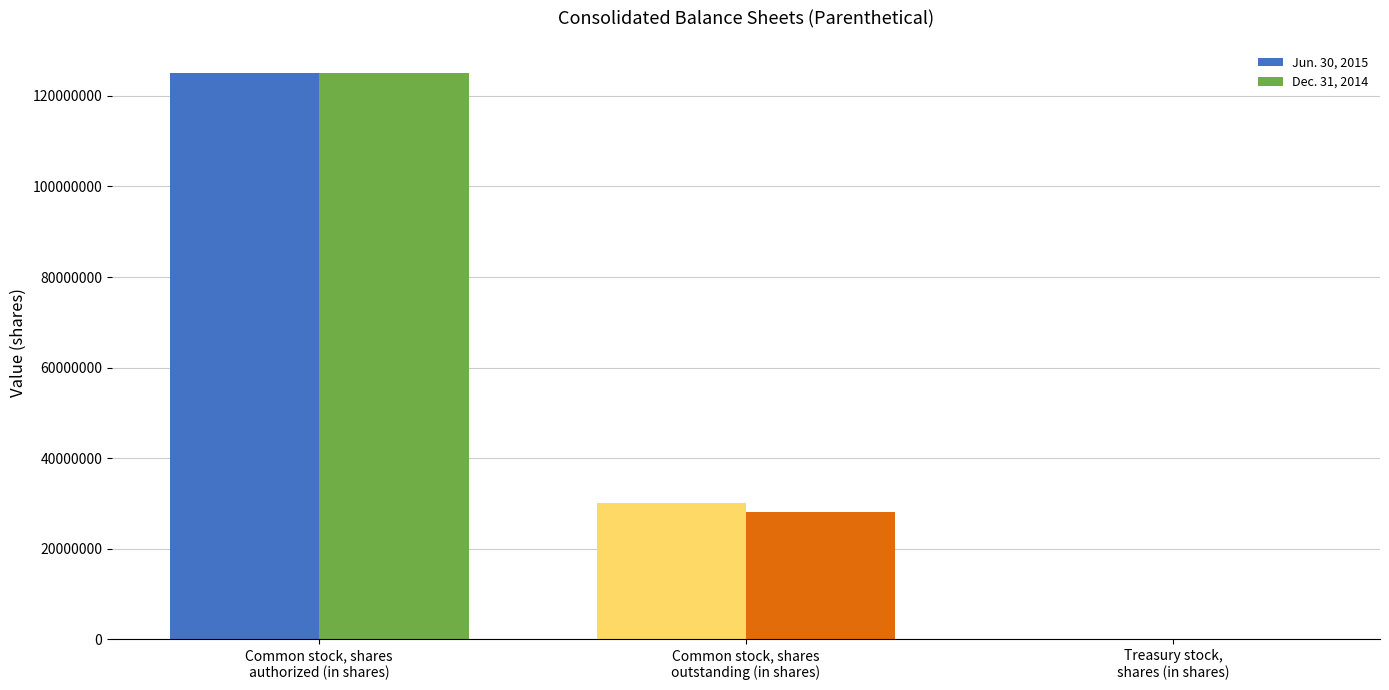

At which label does Dec. 31, 2014 first exceed 27995638?

Common stock, shares
authorized (in shares)